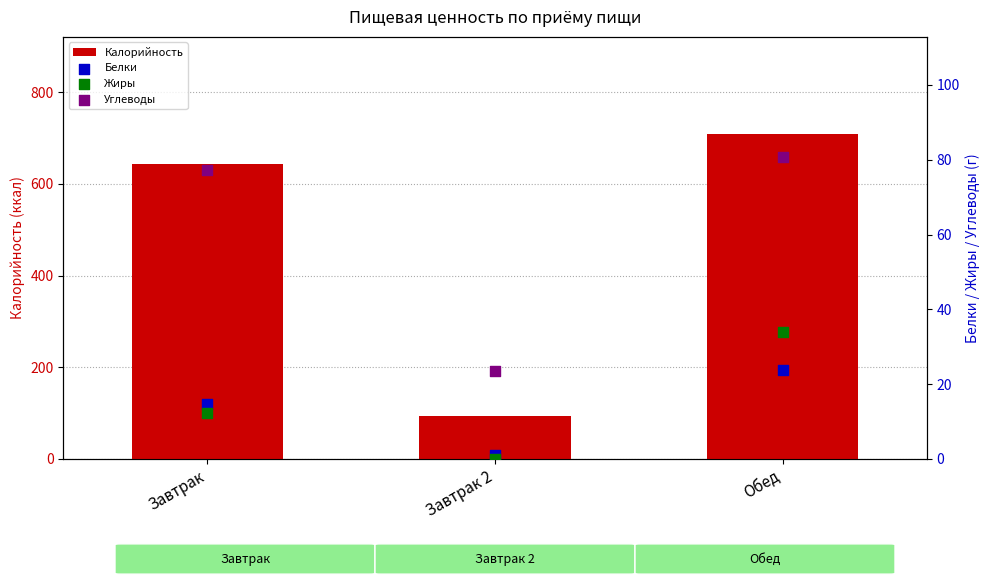

Which series has the largest total across all categories?

Калорийность